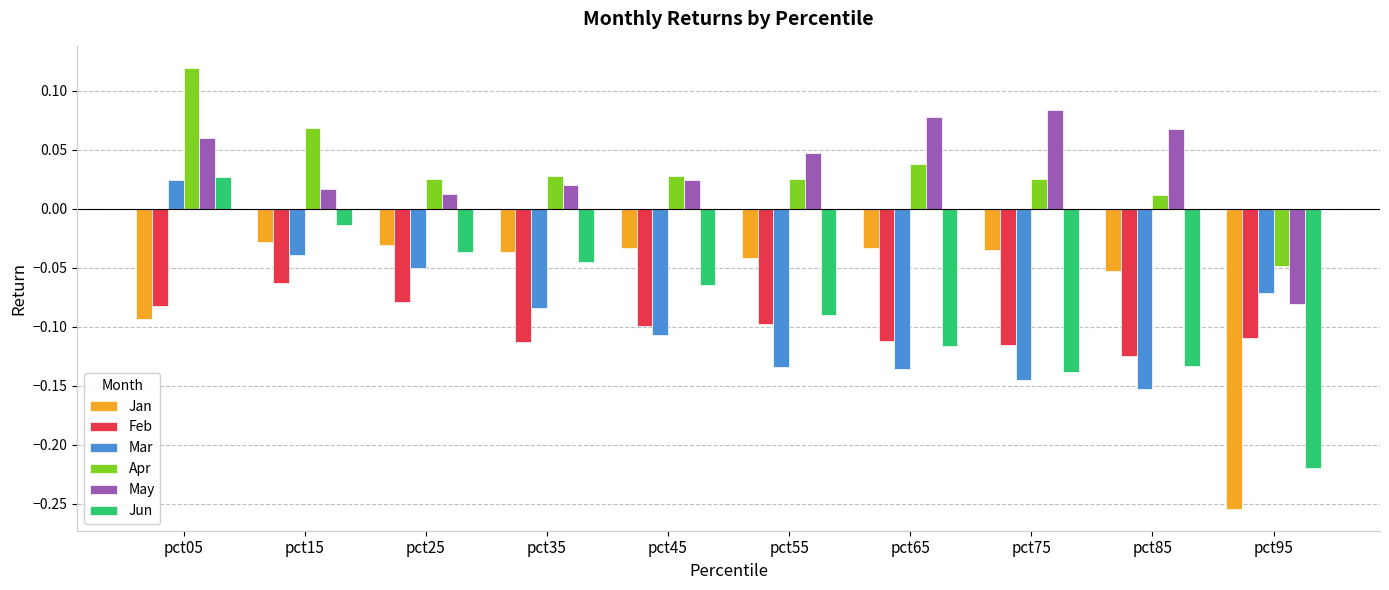

Which series changed the most between pct35 and pct55?

Mar